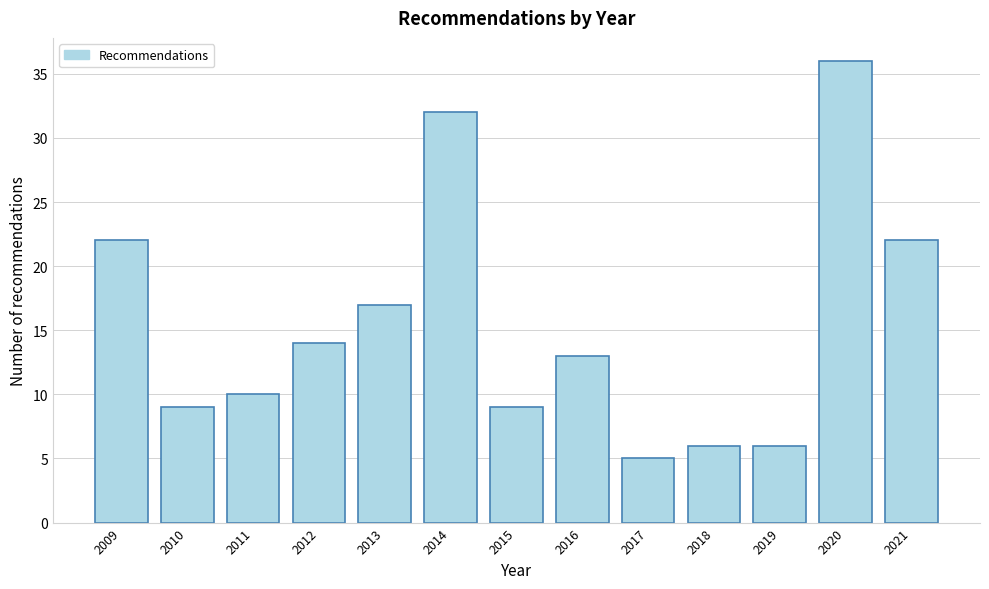

Reading left to right, extract all data points from this chart.

2009=22	2010=9	2011=10	2012=14	2013=17	2014=32	2015=9	2016=13	2017=5	2018=6	2019=6	2020=36	2021=22